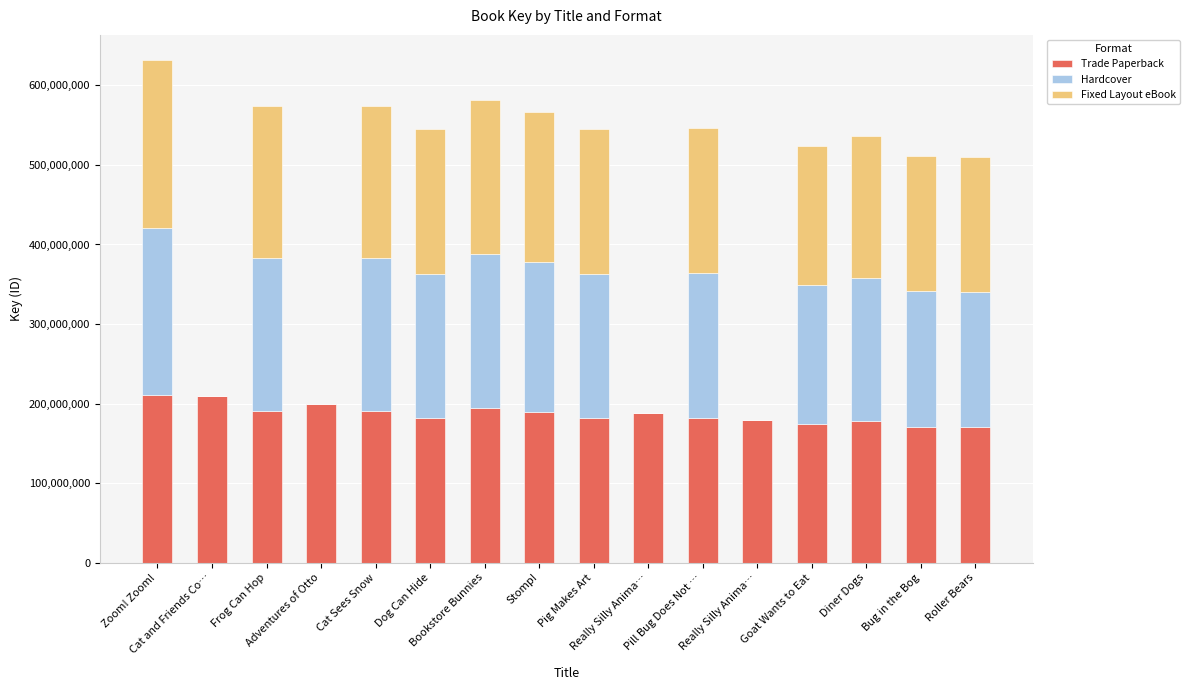

At which category is the sum across all series the highest?

Zoom! Zoom!